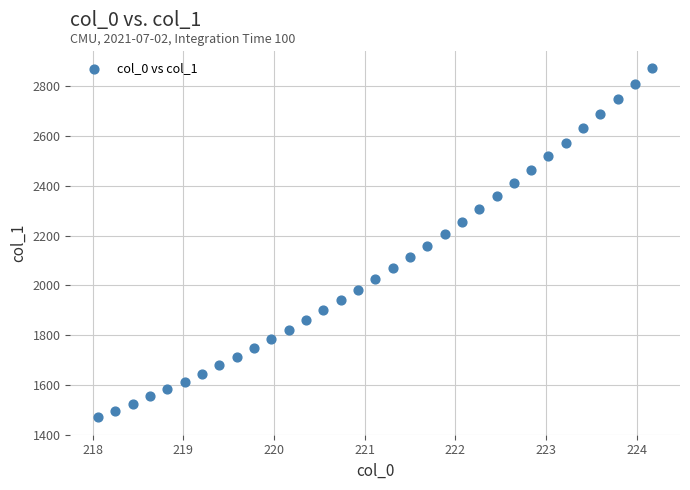

What is the range of X values (max minus min)?

6.1